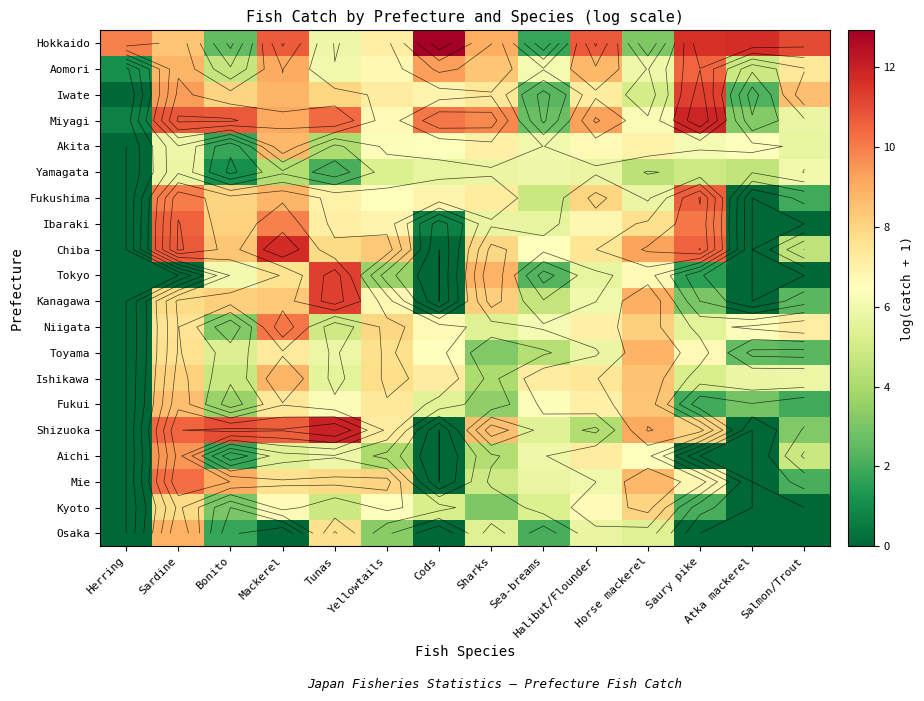

The value of Ishikawa at Saury pike is 1.7. True or false?

False